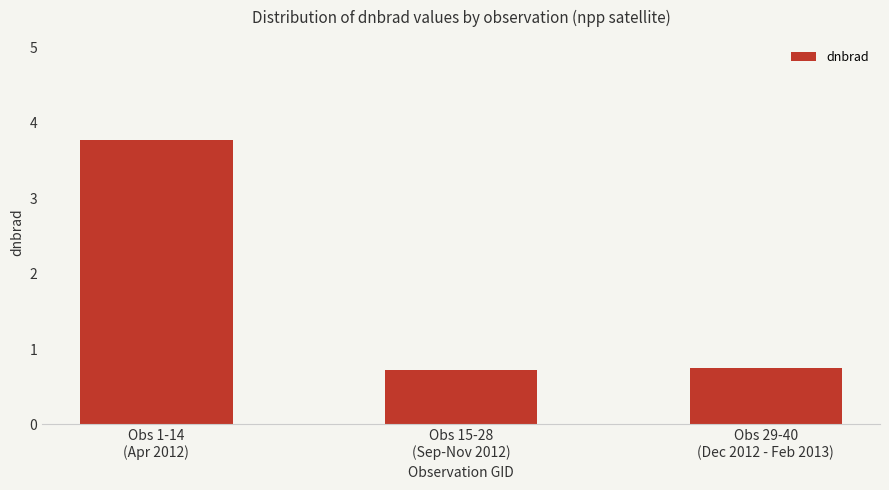

How many data points does each series have?

3